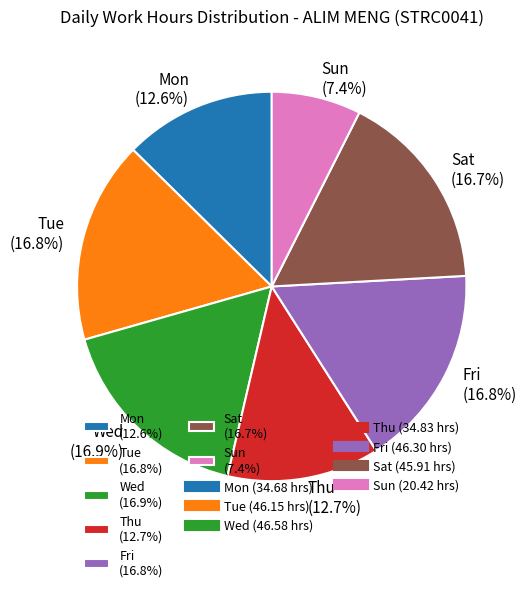

Does Fri (16.8%) account for over 50% of the chart?

No